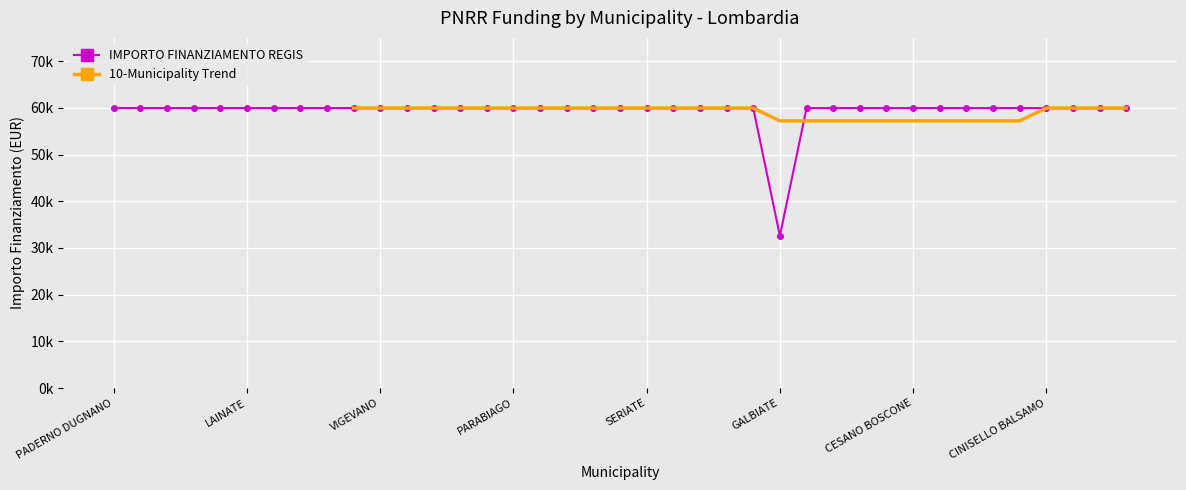

Reading right to left, extract all data points from this chart.

59966	59966	59966	59966	59966	59966	59966	59966	59966	59966	59966	59966	59966	32589	59966	59966	59966	59966	59966	59966	59966	59966	59966	59966	59966	59966	59966	59966	59966	59966	59966	59966	59966	59966	59966	59966	59966	59966	59966